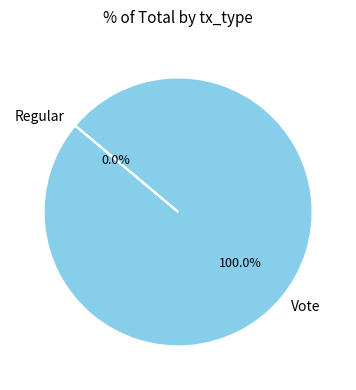

Count the number of slices in the pie.

2